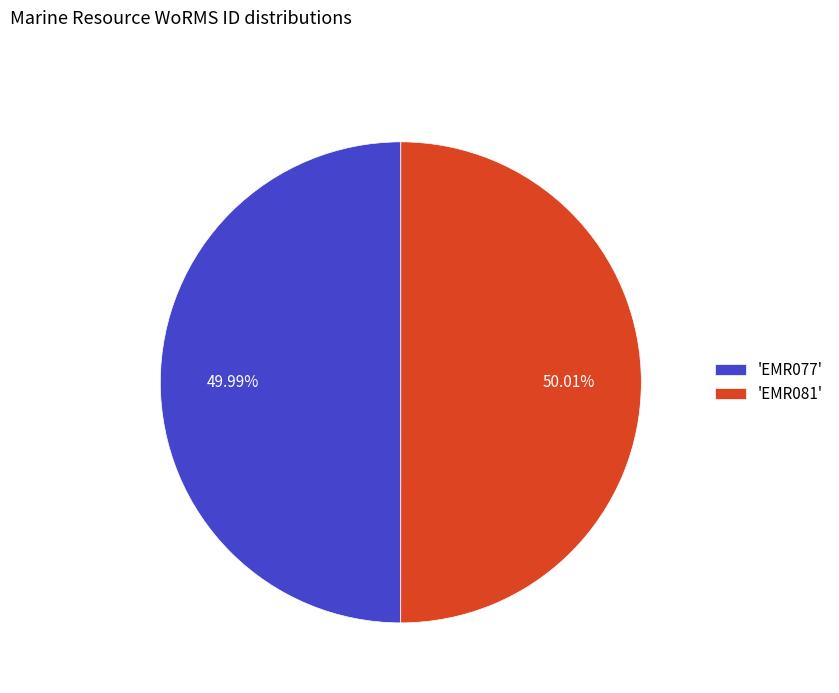

Do 'EMR081' and 'EMR077' together represent more than half of the pie?

Yes